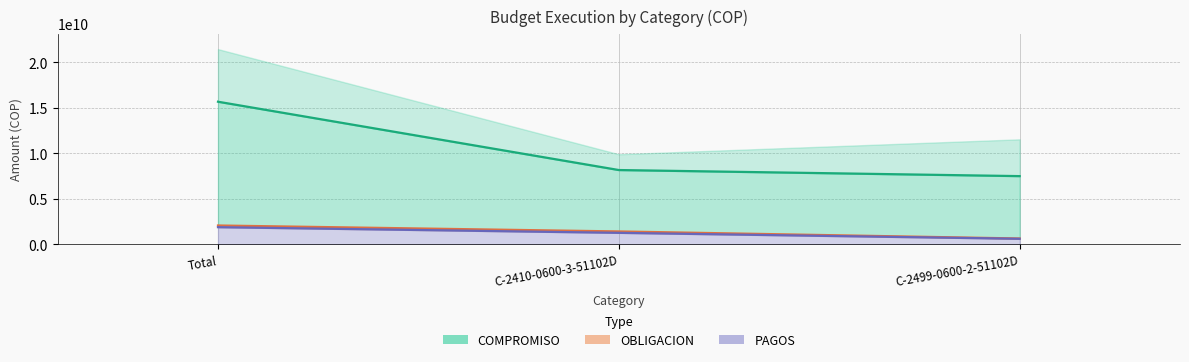

What is the label of the 3rd point from the right?

Total